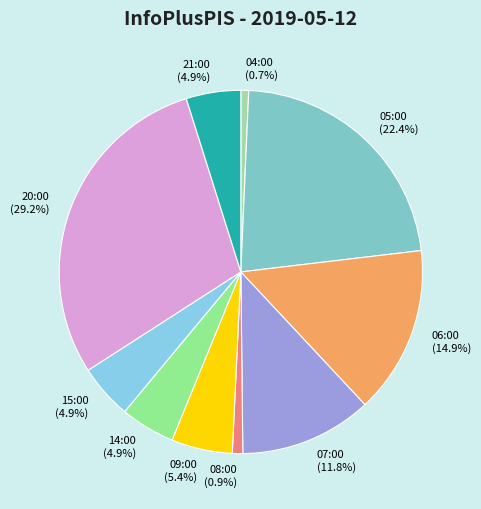

Is it true that 04:00 is 1% of the pie?

True